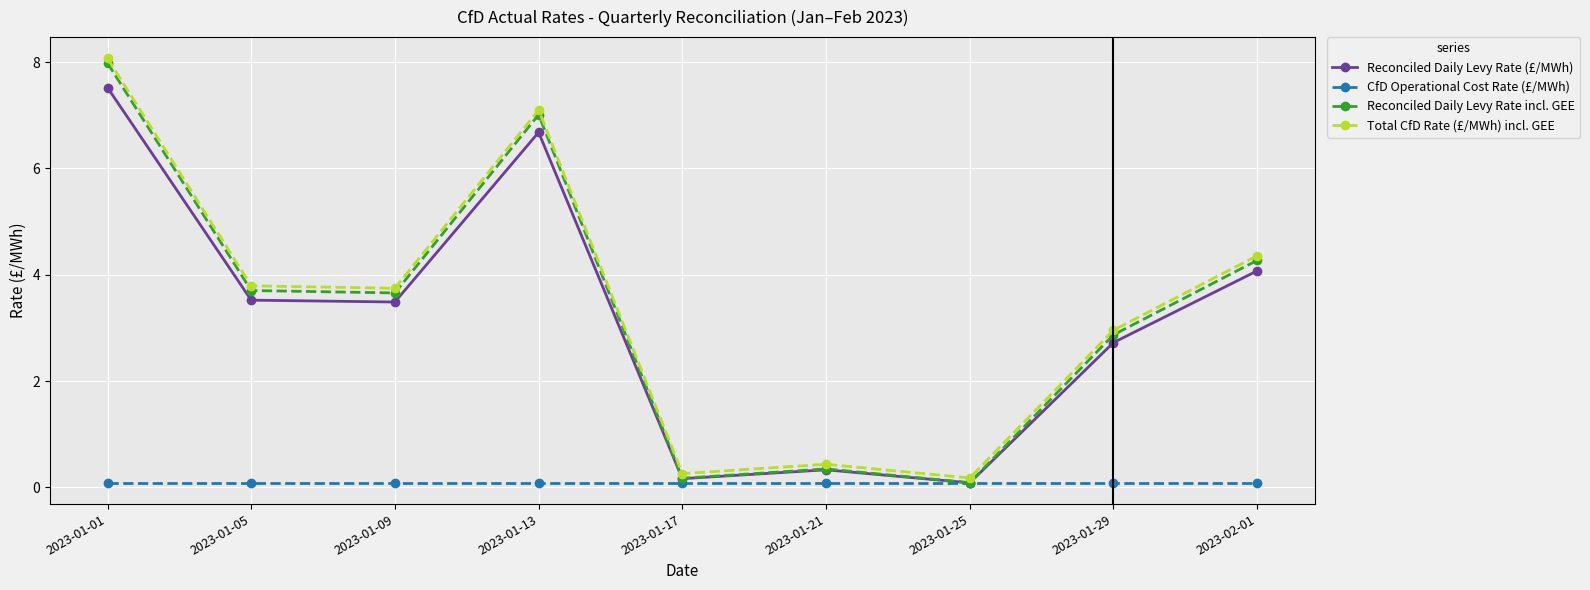

Count the number of categories in the chart.

9